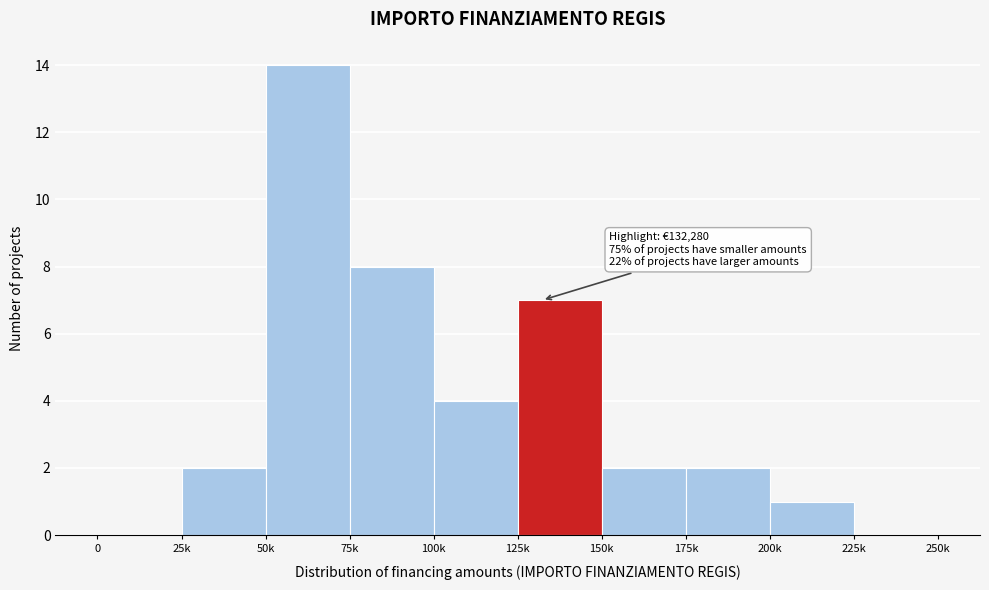

Reading right to left, transcribe all the data shown in this chart.

225k=0	200k=1	175k=2	150k=2	125k=7	100k=4	75k=8	50k=14	25k=2	0=0